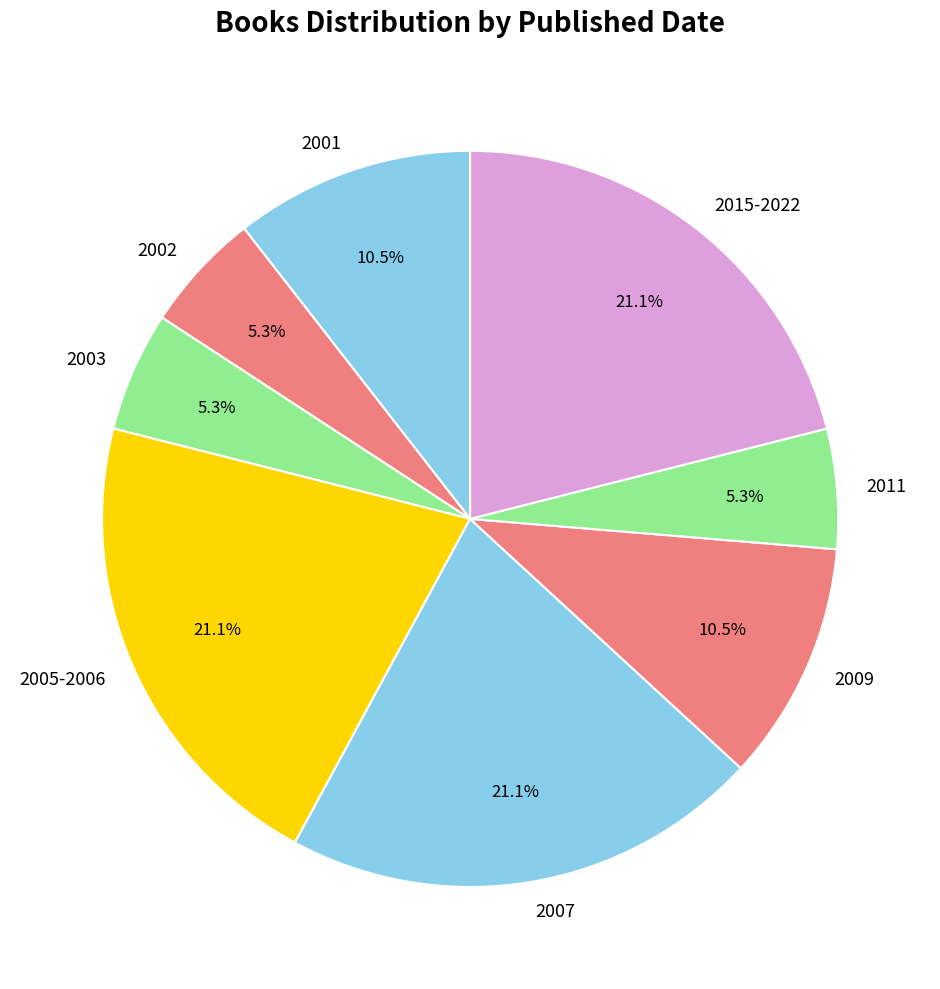

Which has a higher value, 2015-2022 or 2009?

2015-2022